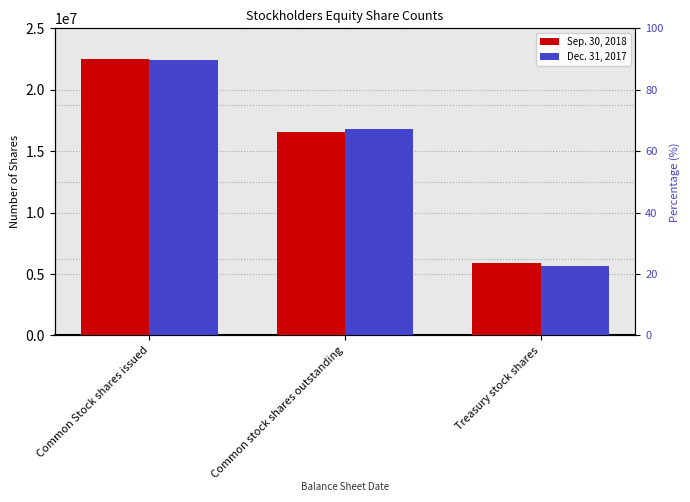

What is the sum of all Sep. 30, 2018 values?

44943256